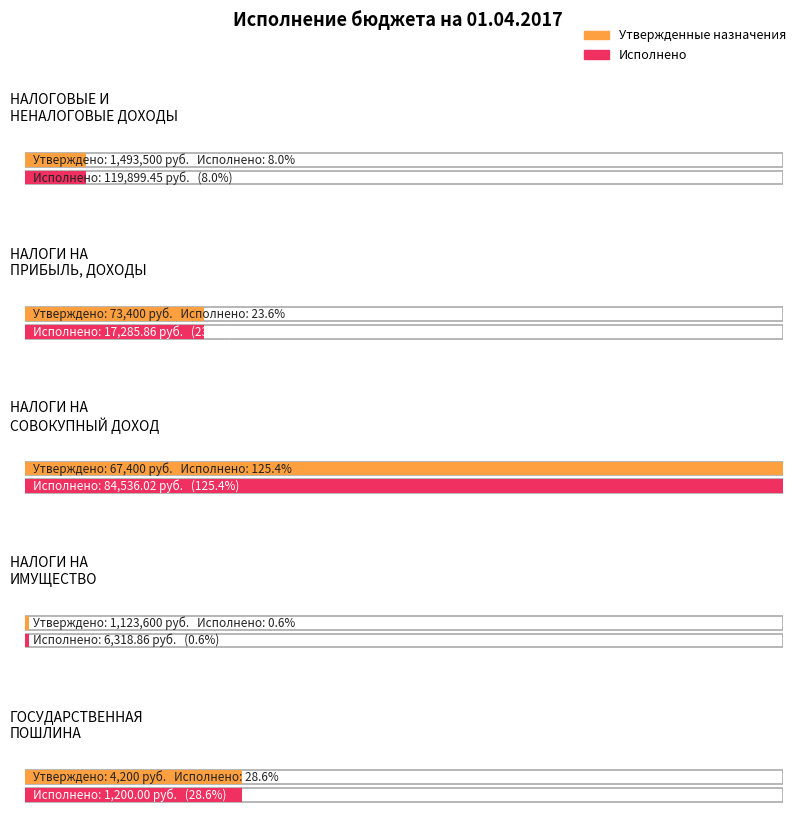

How many series are shown in this chart?

2